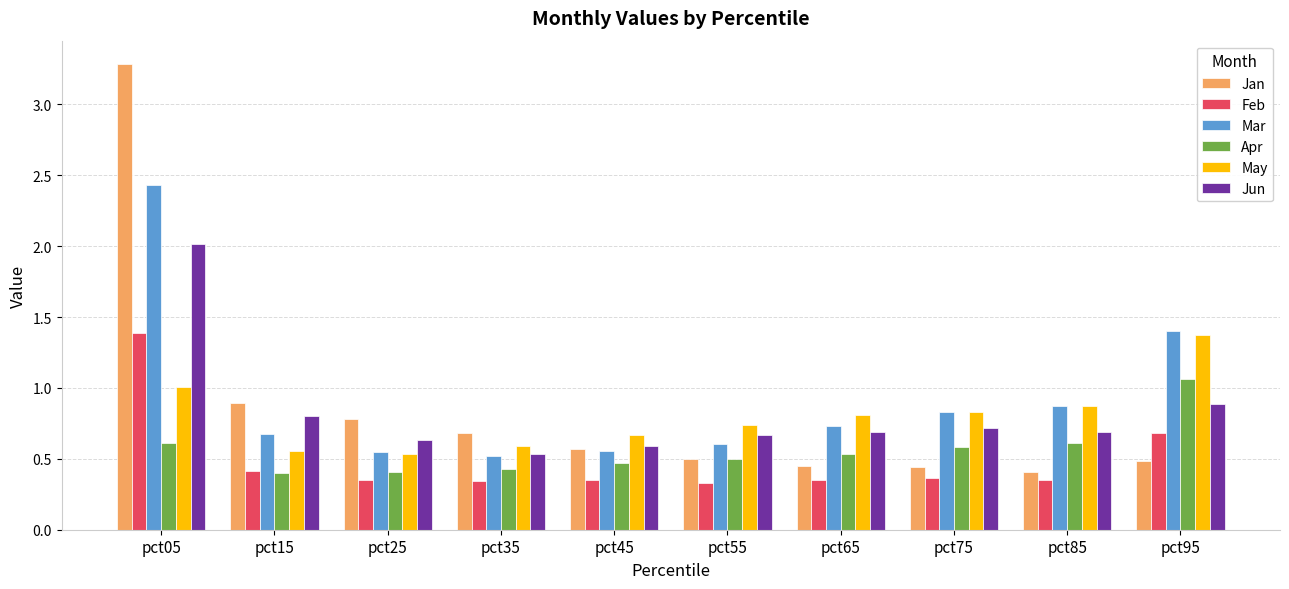

What is the difference between the Apr values at pct05 and pct45?

0.1